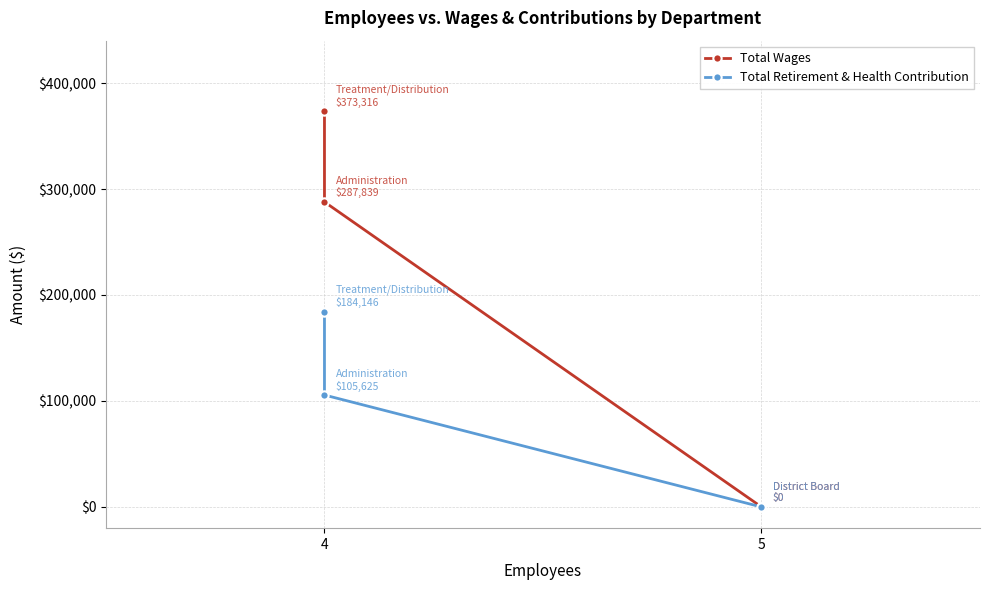

Count the number of data series in this chart.

2